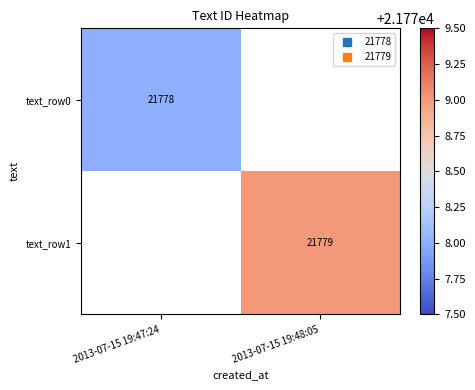

At how many categories does at least one series exceed 21778?

1